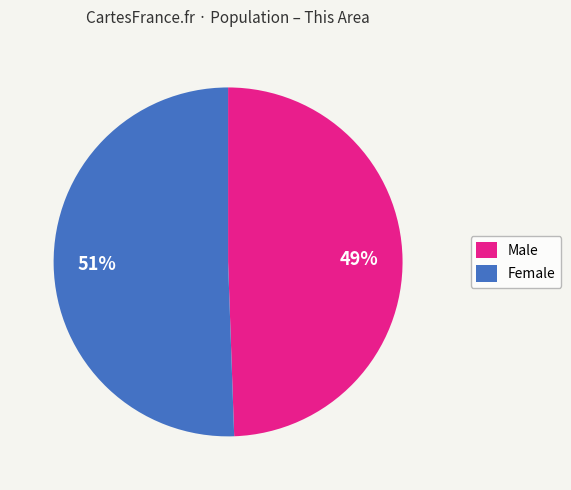

What is the smallest slice in the pie chart?

Male